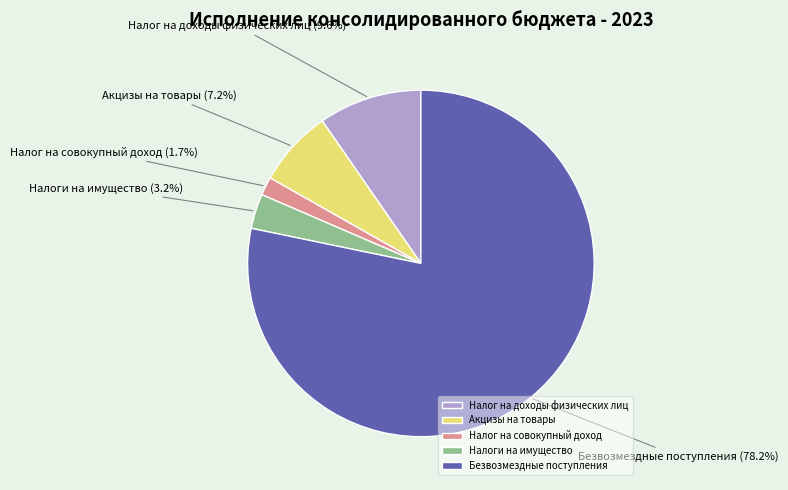

To the nearest percent, what is the difference between the Акцизы на товары and Налоги на имущество slice percentages?

4%